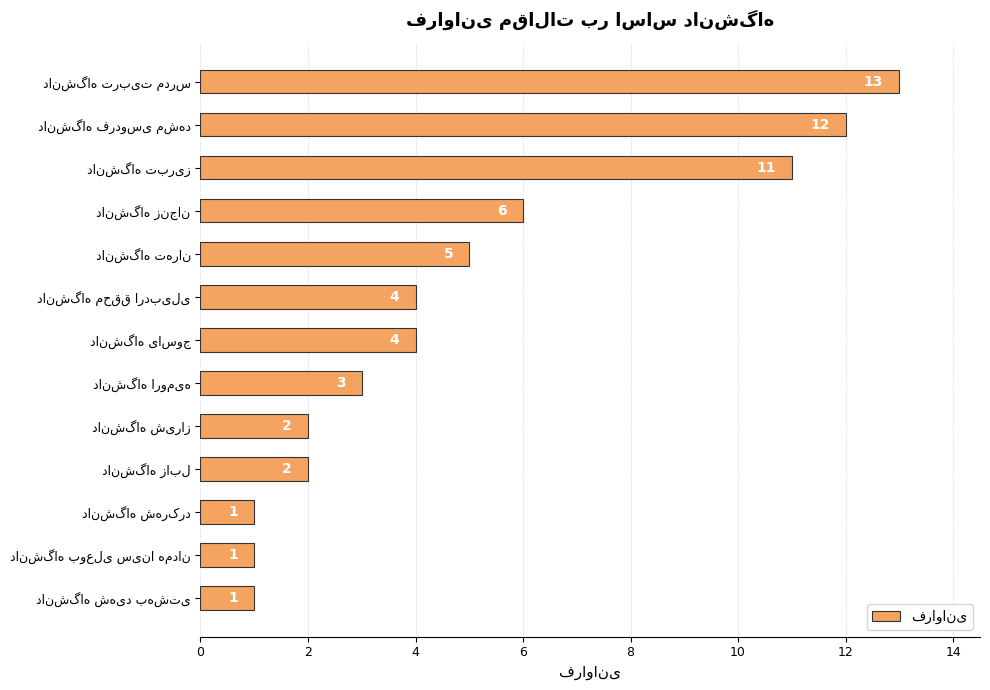

How many values are below 4?

6